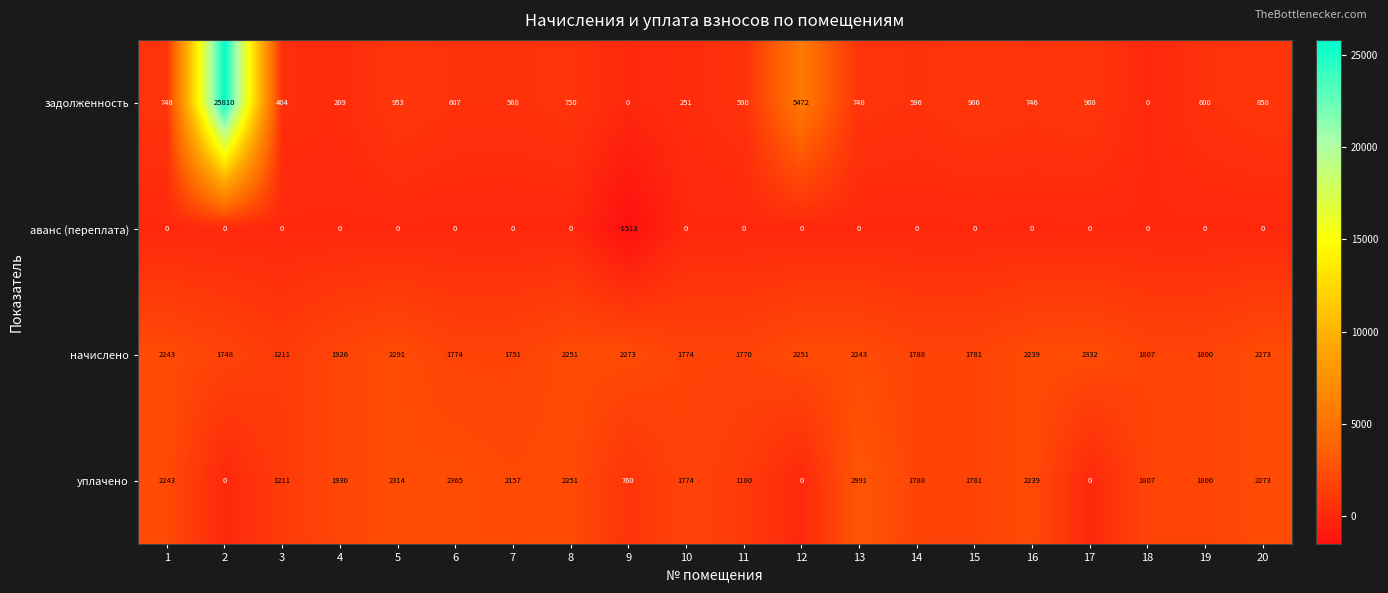

List the series in order of their peak value, lowest first.

аванс (переплата), начислено, уплачено, задолженность